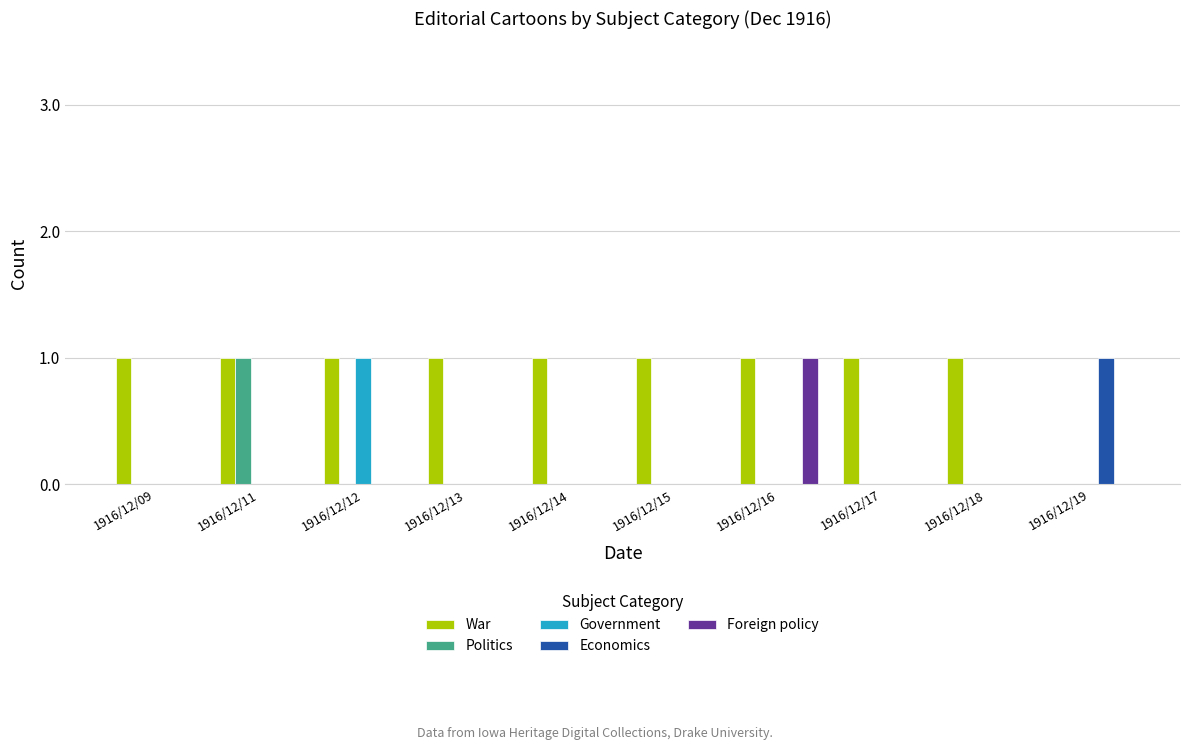

The value of Government at 1916/12/14 is 0. True or false?

True